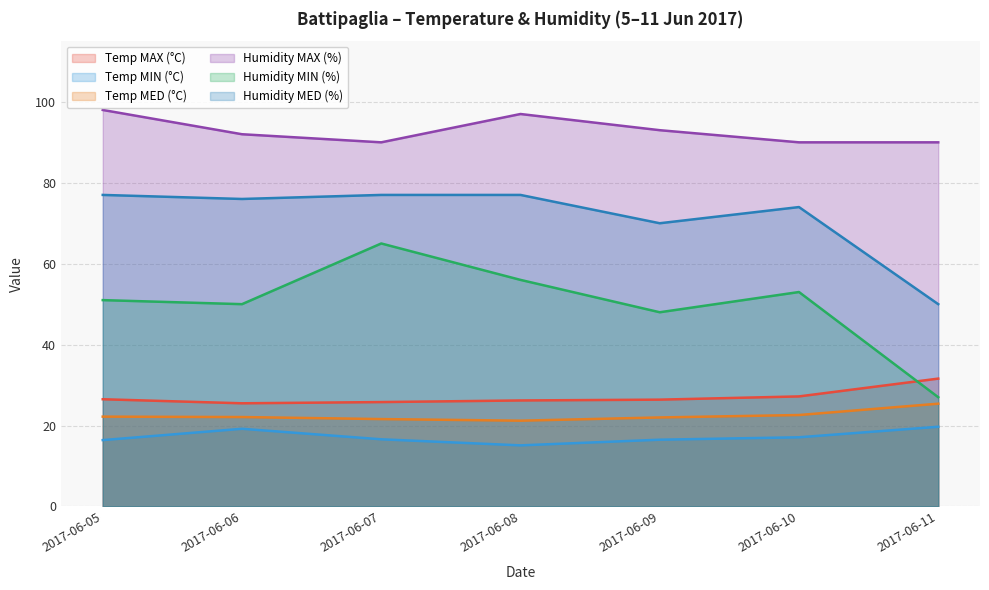

True or false: Temp MED (°C) and Temp MIN (°C) intersect in this chart.

False